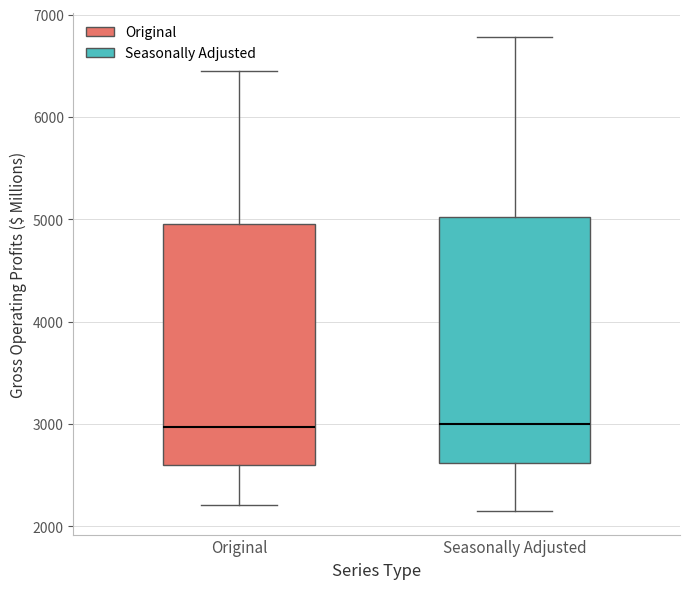

Reading left to right, read every box against the y-axis: the position of its median line, the range the box covers, and the ends of its whiskers. The values are not printed on the chart, so give them approximately, as read against the axis.

Original: median 3000, box 2600 to 5000, whiskers 2200 to 6500
Seasonally Adjusted: median 3000, box 2600 to 5000, whiskers 2200 to 6800